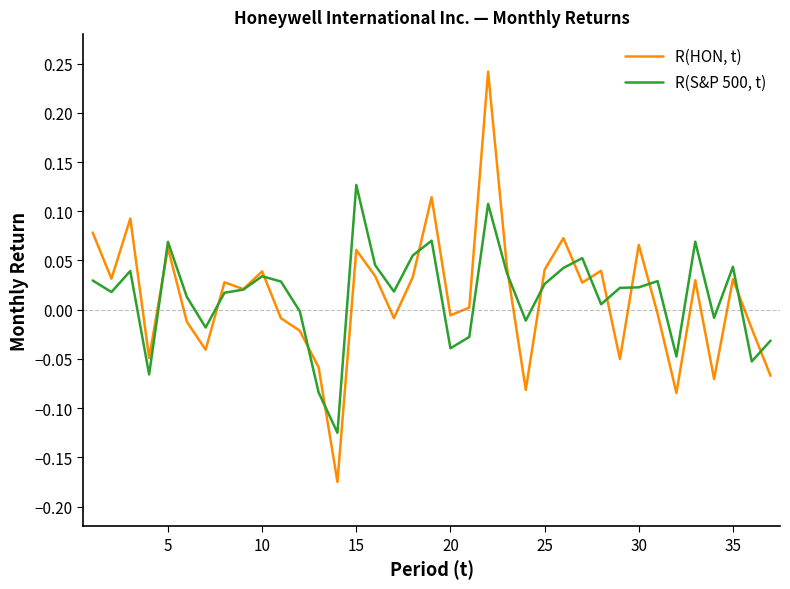

Does the chart have visible grid lines?

No